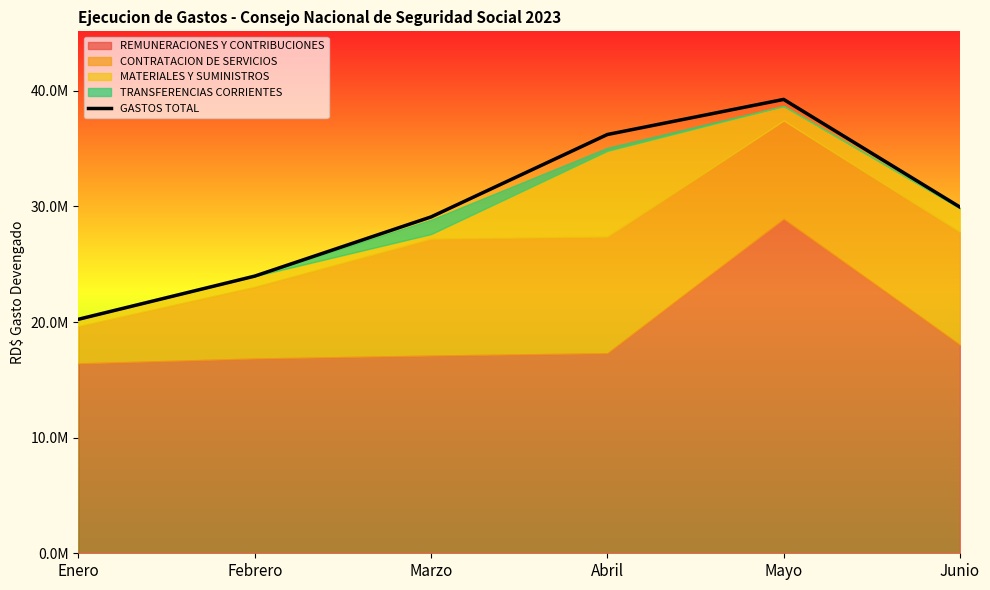

What is the label of the 2nd point from the left?

Febrero